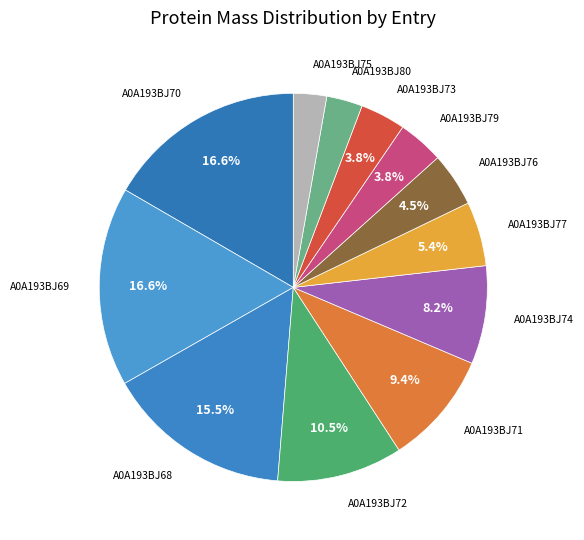

Does A0A193BJ72 account for over 50% of the chart?

No